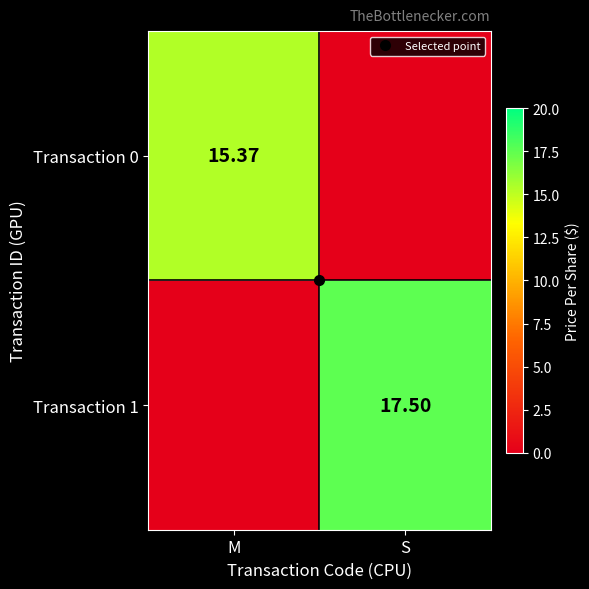

At how many categories does at least one series exceed 3?

2